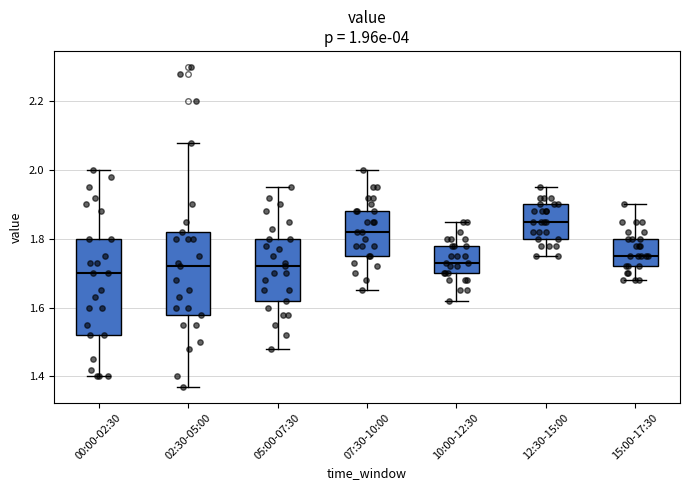

Which box is the tallest, from its lower edge to its upper edge?

00:00-02:30